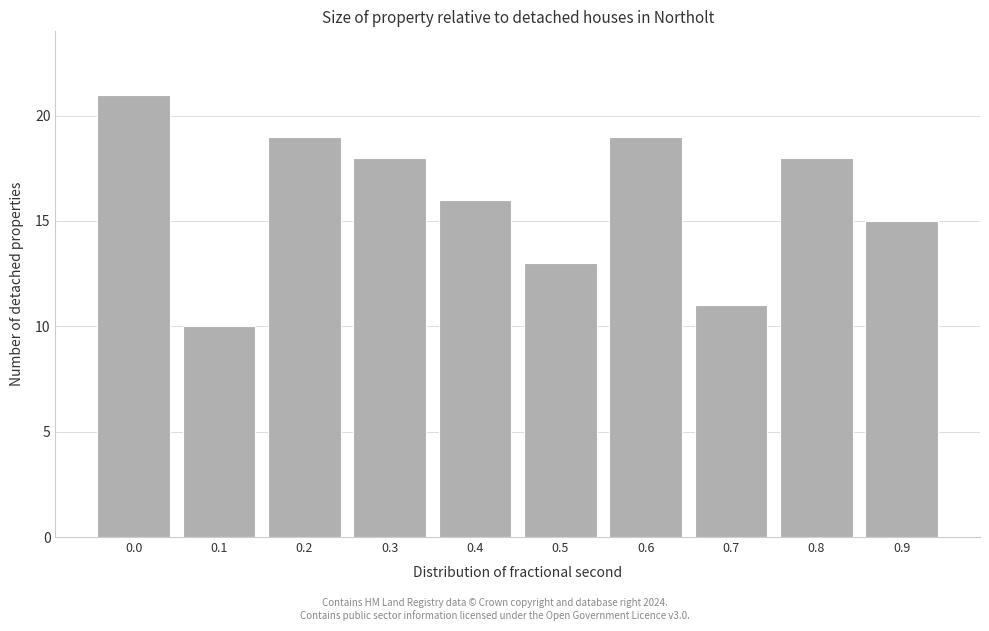

Reading left to right, extract all data points from this chart.

0.0=21	0.1=10	0.2=19	0.3=18	0.4=16	0.5=13	0.6=19	0.7=11	0.8=18	0.9=15